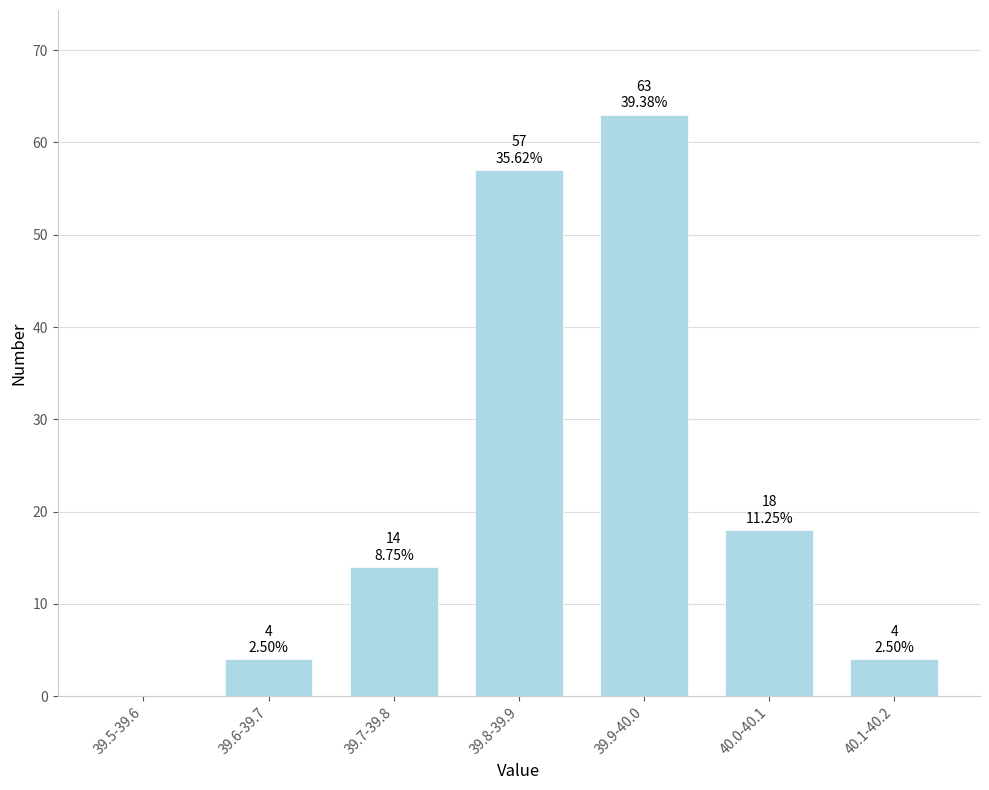

Reading right to left, what are all the values shown in this chart?

40.1-40.2=4	40.0-40.1=18	39.9-40.0=63	39.8-39.9=57	39.7-39.8=14	39.6-39.7=4	39.5-39.6=0